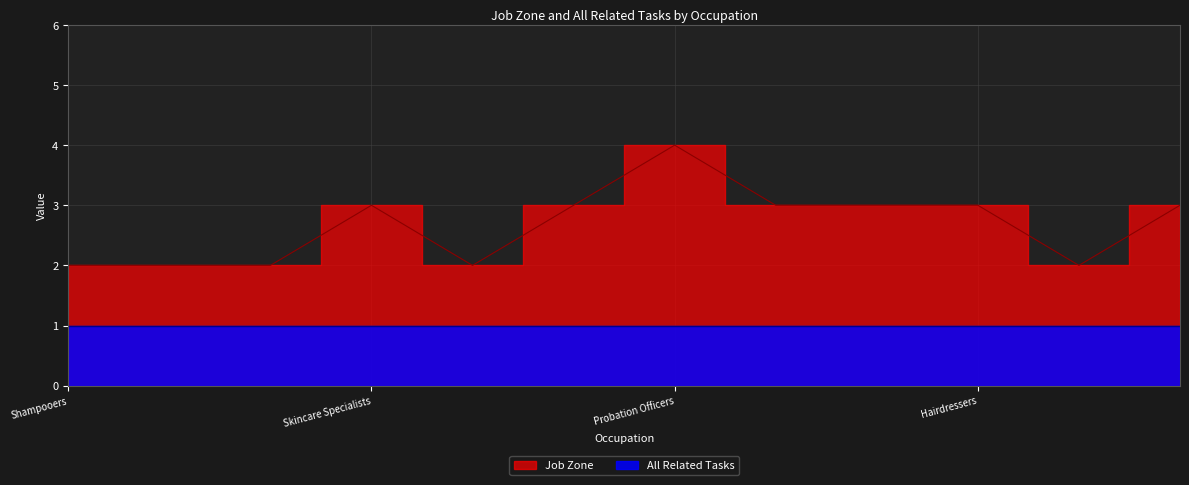

What is the change in value from Manicurists and Pedicurists to Probation Officers?

+2